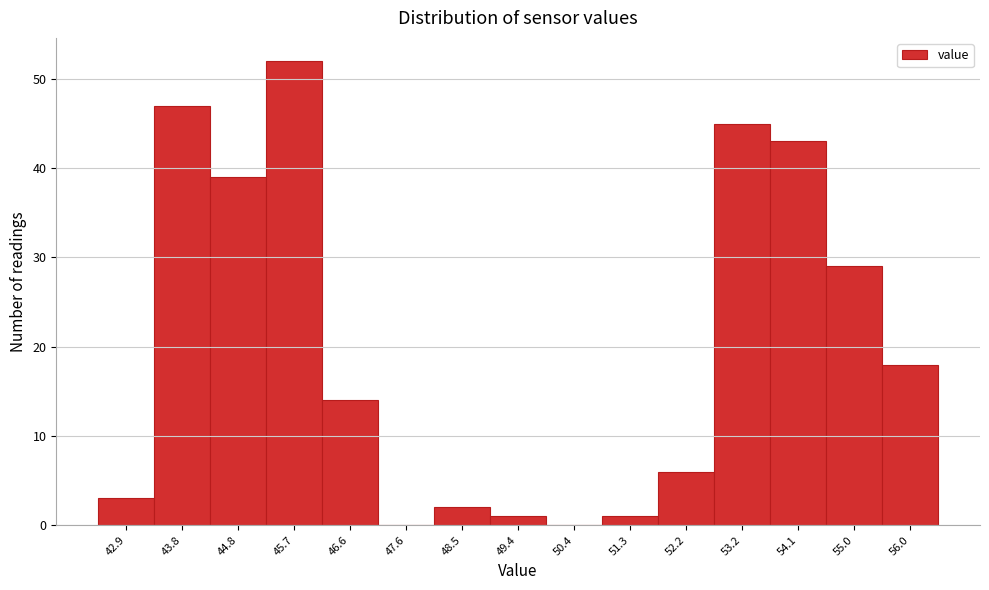

Reading left to right, transcribe all the data shown in this chart.

42.9=3	43.8=47	44.8=39	45.7=52	46.6=14	47.6=0	48.5=2	49.4=1	50.4=0	51.3=1	52.2=6	53.2=45	54.1=43	55.0=29	56.0=18